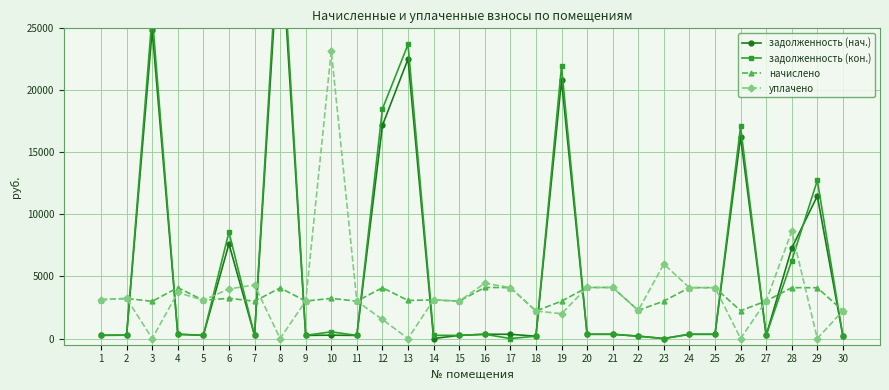

How many intersections are there between начислено and уплачено?

8